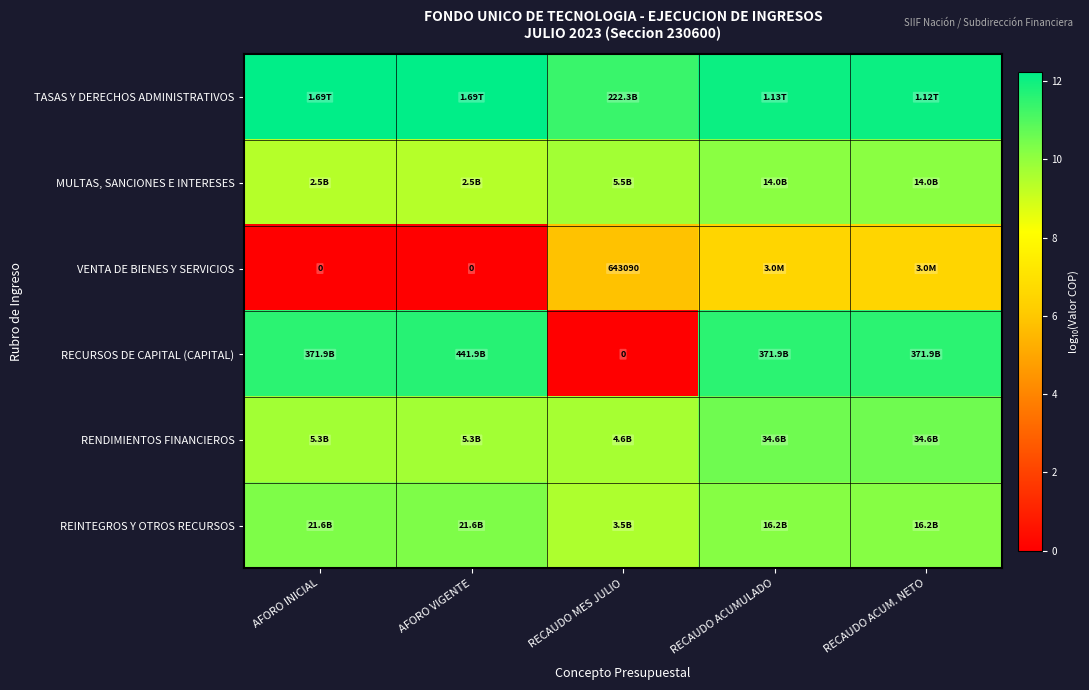

At how many categories does at least one series exceed 9?

5